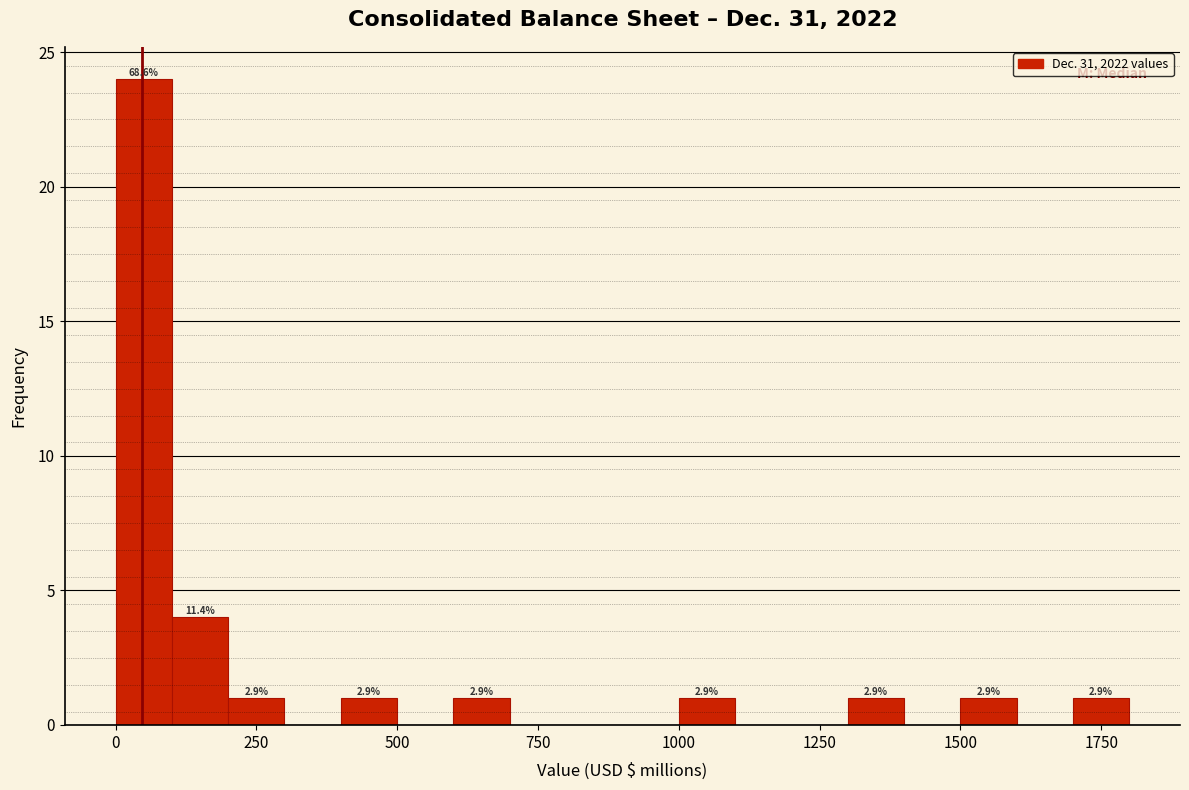

Read against the x-axis, roughly where is the centre of the tallest bar?

50